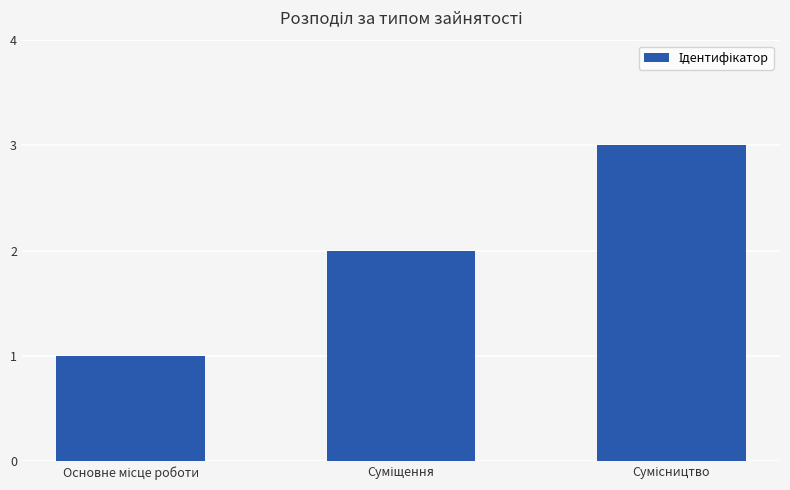

What is the average value?

2